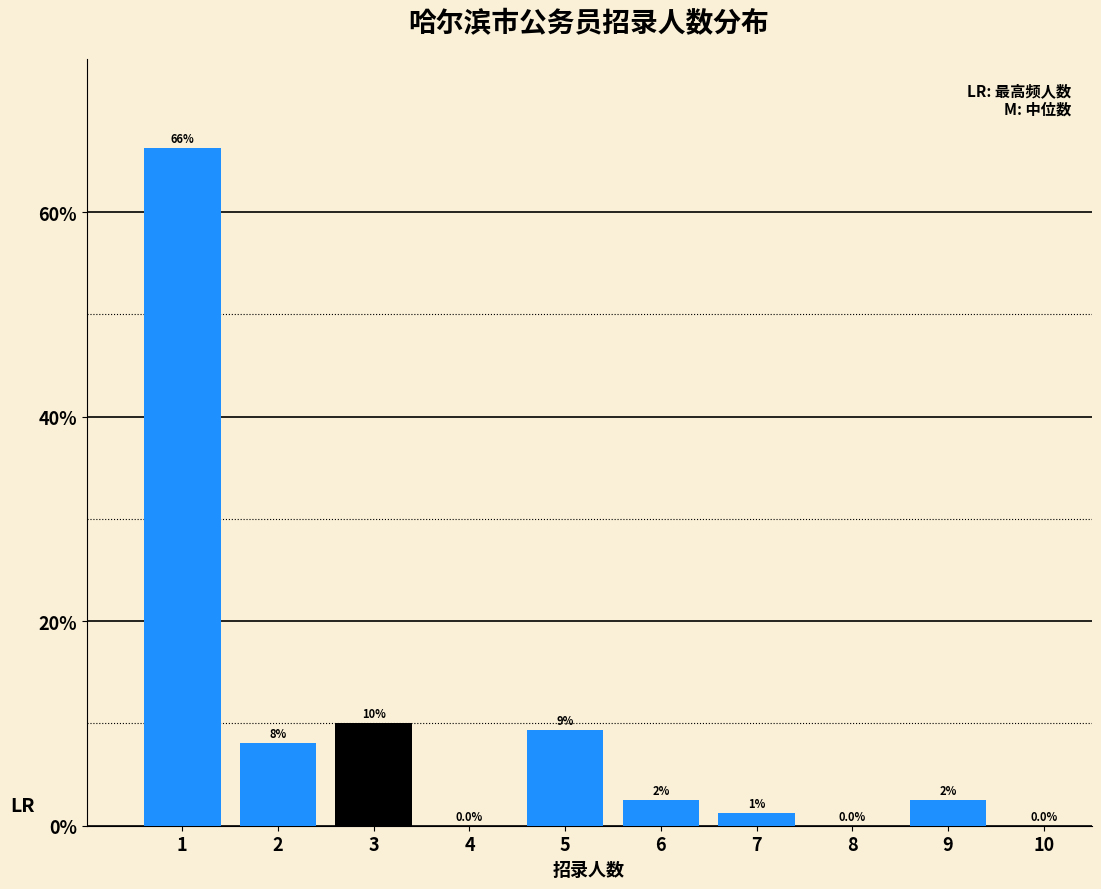

Are the bars horizontal?

No